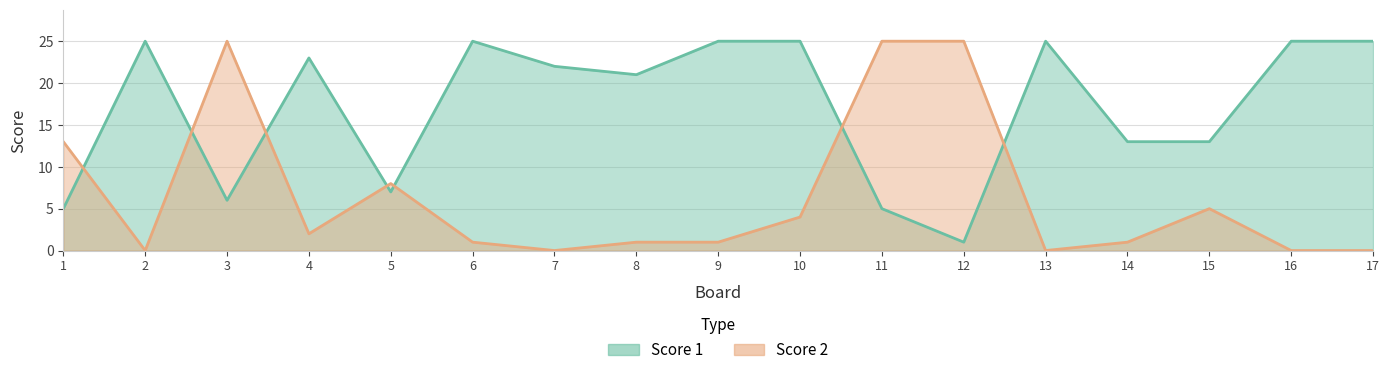

At which category is the sum across all series the highest?

3